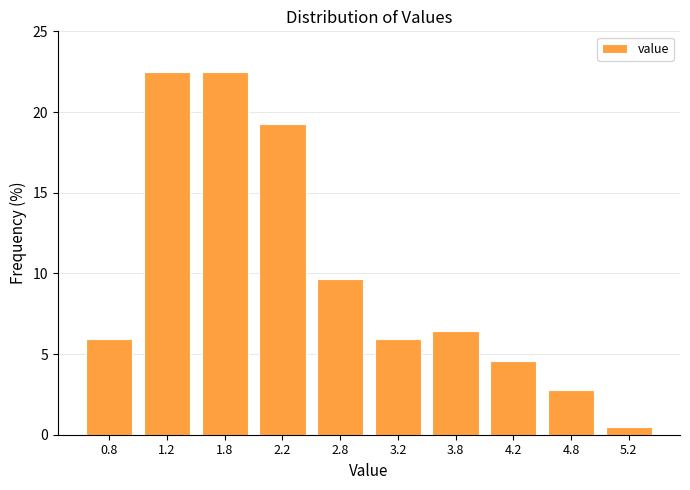

Reading left to right, transcribe this chart: for each bar, give the range it covers on the x-axis and its height. The values are not printed on the chart, so give them approximately, as read against the axis.

0.5 to 1.0: 6.0
1.0 to 1.5: 22.5
1.5 to 2.0: 22.5
2.0 to 2.5: 19.5
2.5 to 3.0: 9.5
3.0 to 3.5: 6.0
3.5 to 4.0: 6.5
4.0 to 4.5: 4.5
4.5 to 5.0: 3.0
5.0 to 5.5: under 0.5